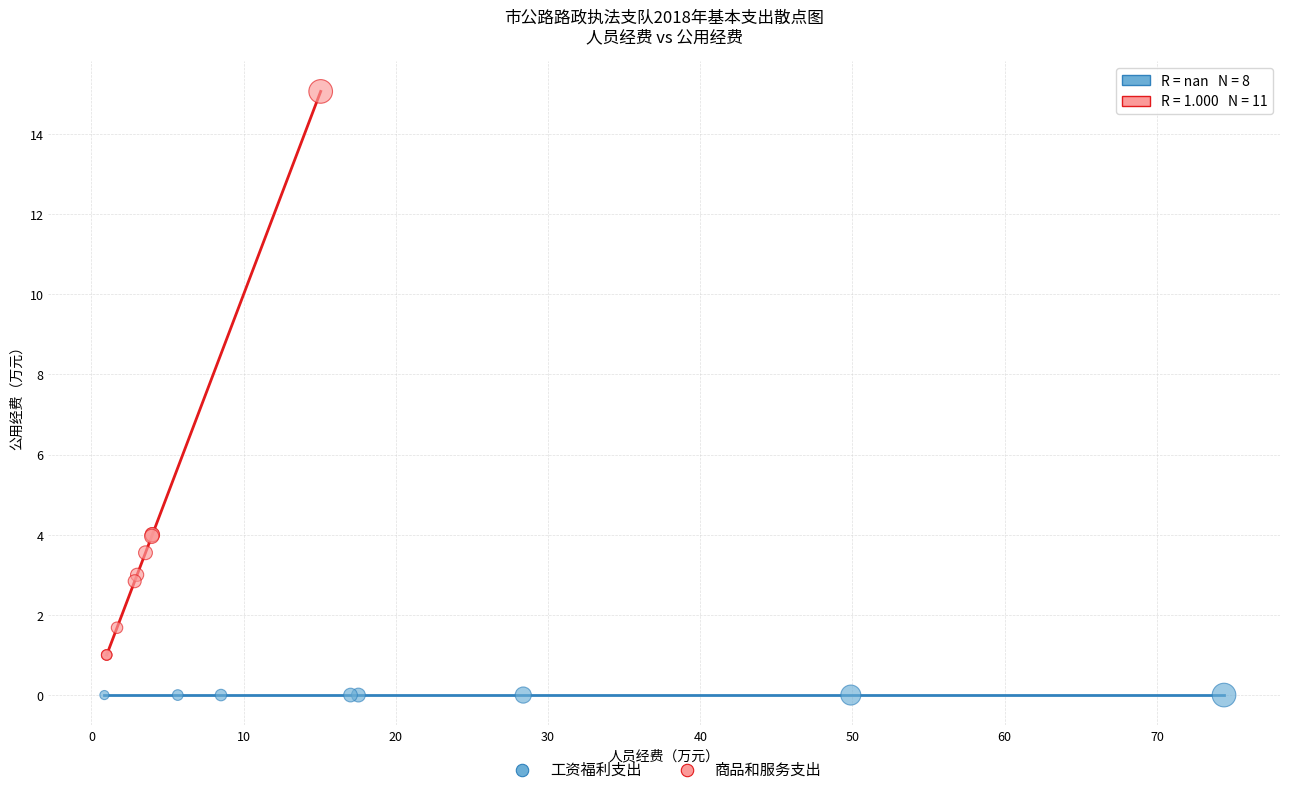

Which series contains the highest Y value?

商品和服务支出